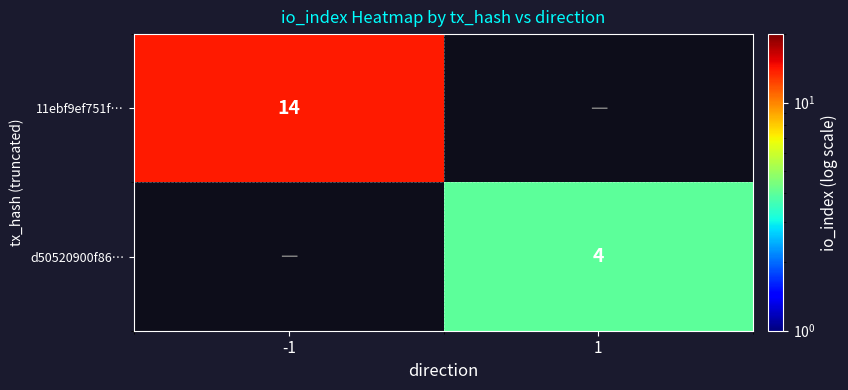

The d50520900f86… series shows 7 at 1. True or false?

False